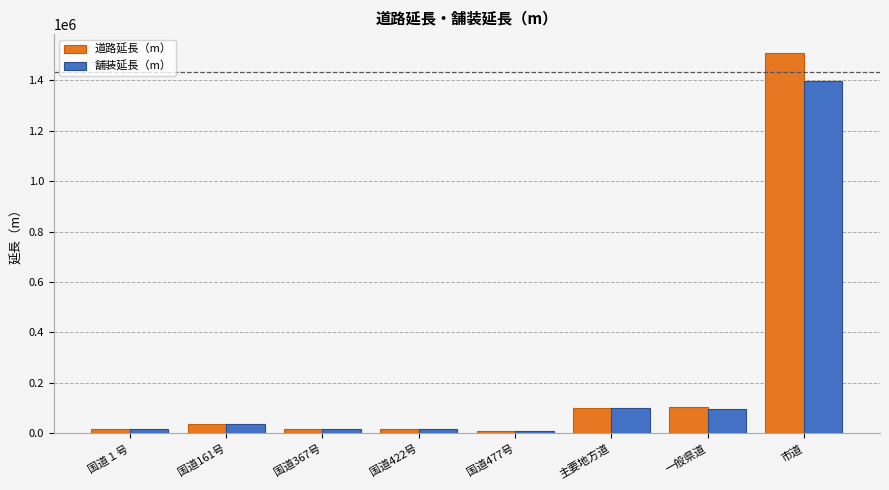

What is the difference between the 道路延長（m） values at 国道367号 and 一般県道?

86737